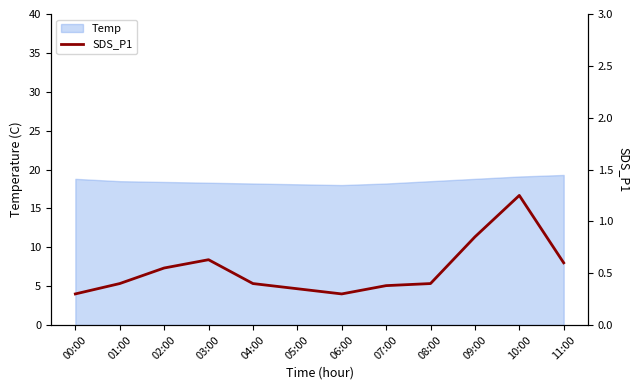

What is the label of the 4th point from the right?

08:00